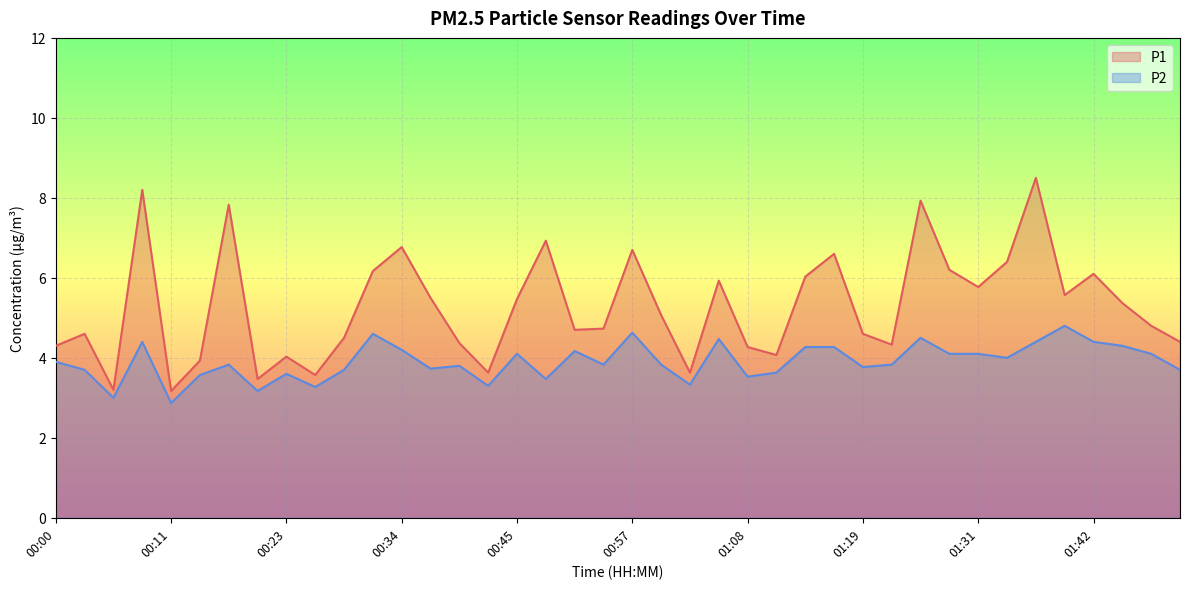

What are all the series names shown in the legend?

P1, P2